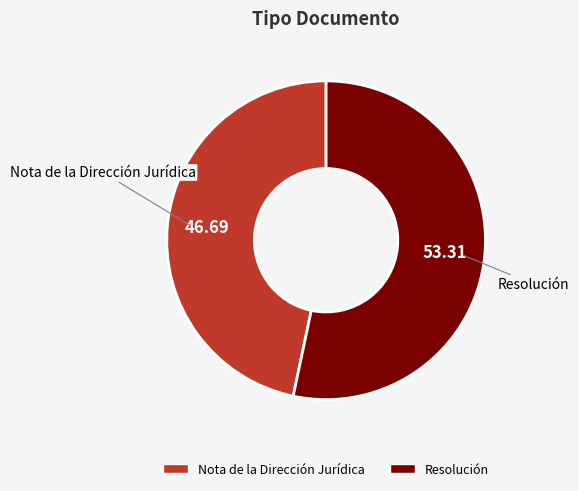

Which slice is the largest?

Resolución